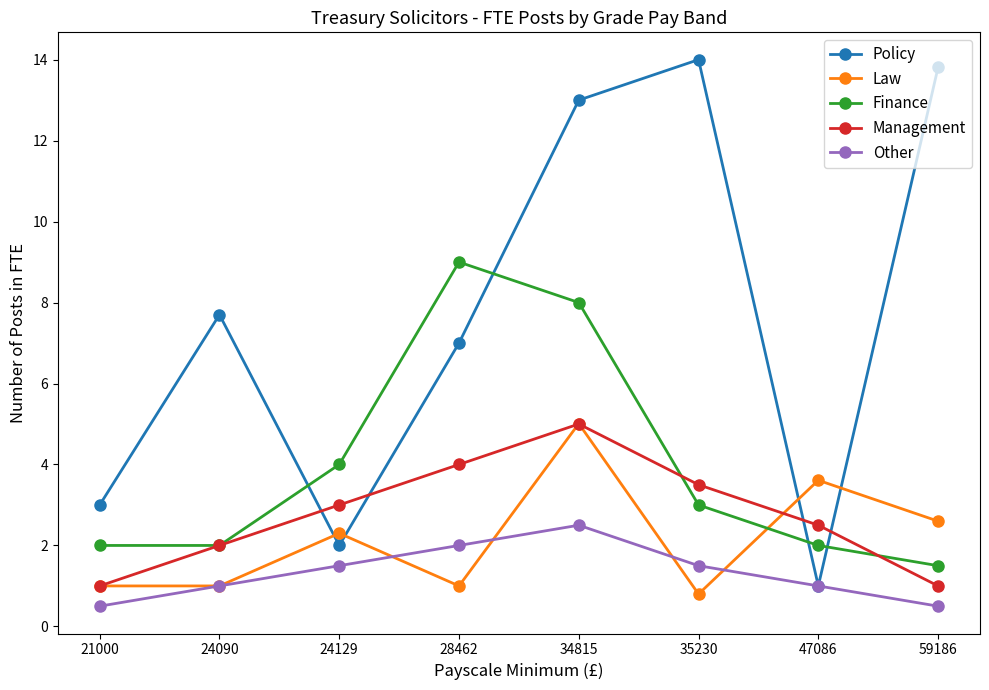

What is the total value across all series at 24129?

12.8